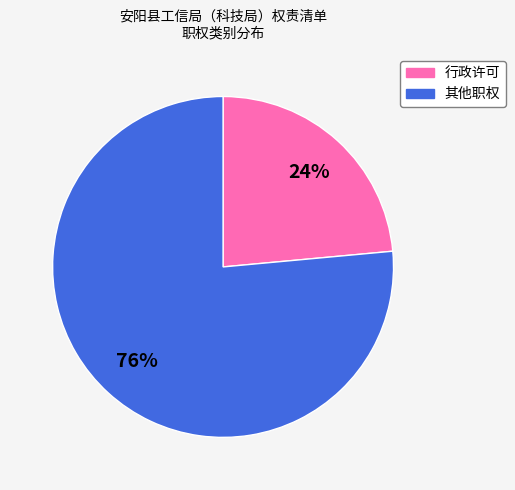

What is the ratio of the value at 行政许可 to the value at 其他职权?

0.3